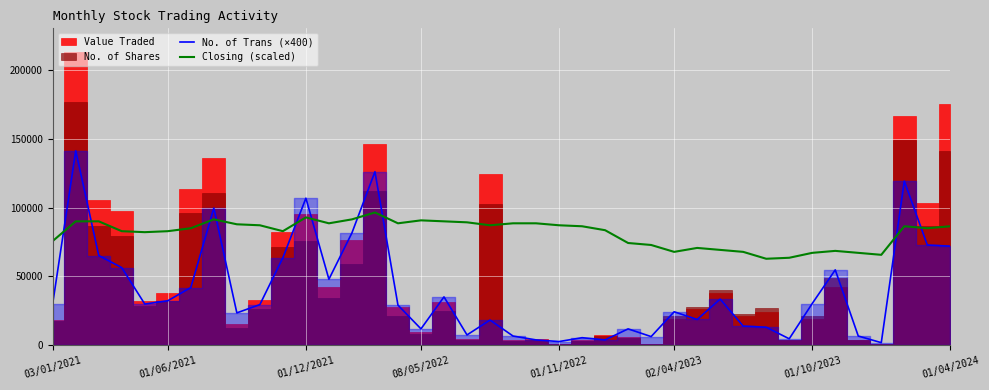

Which series ends up on top after the final intersection of No. of Trans (×400) and Closing (scaled)?

Closing (scaled)